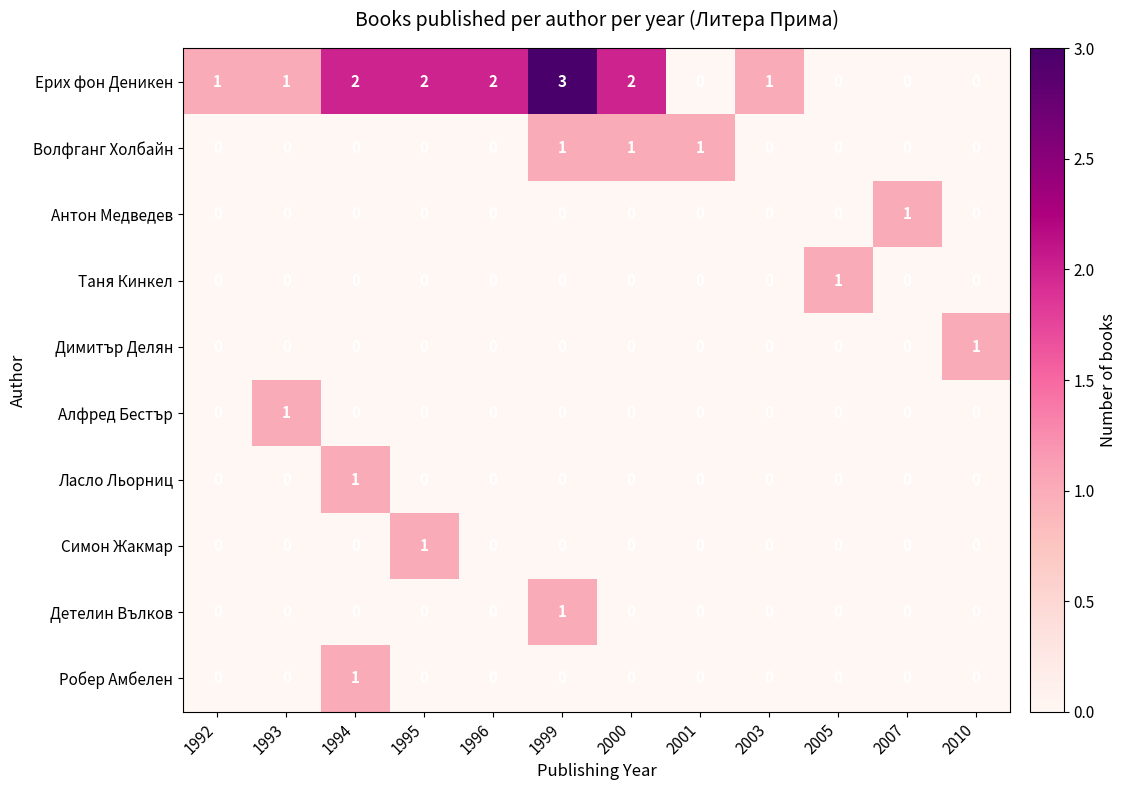

Which series has the widest spread of values?

Ерих фон Деникен